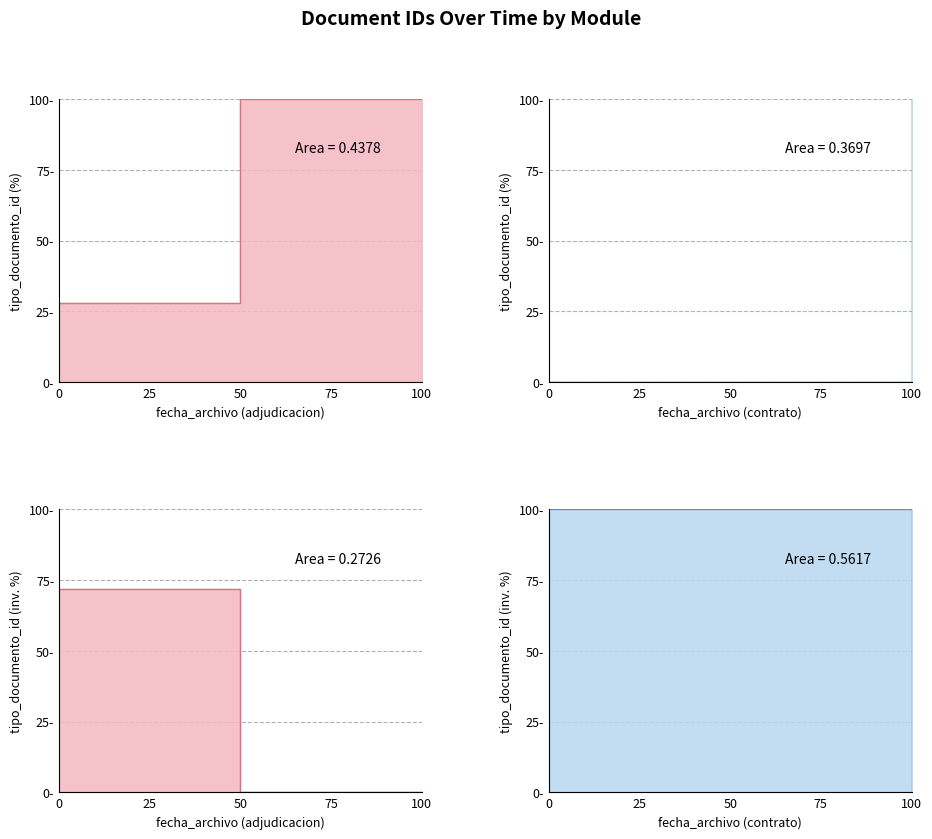

Which series has the largest total across all categories?

adjudicacion_line